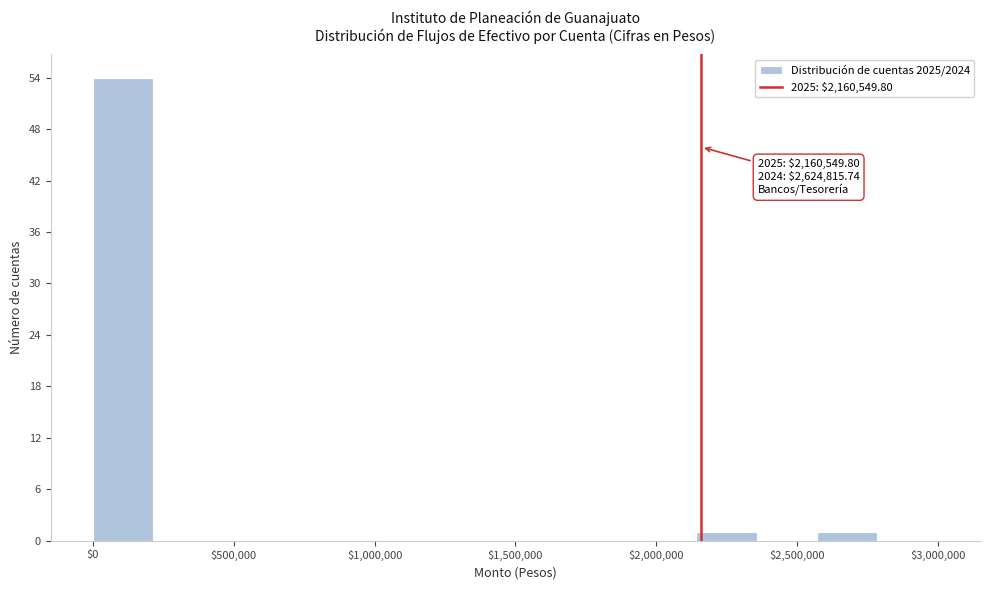

Over which range of the x-axis is the bar tallest?

0 to 200000